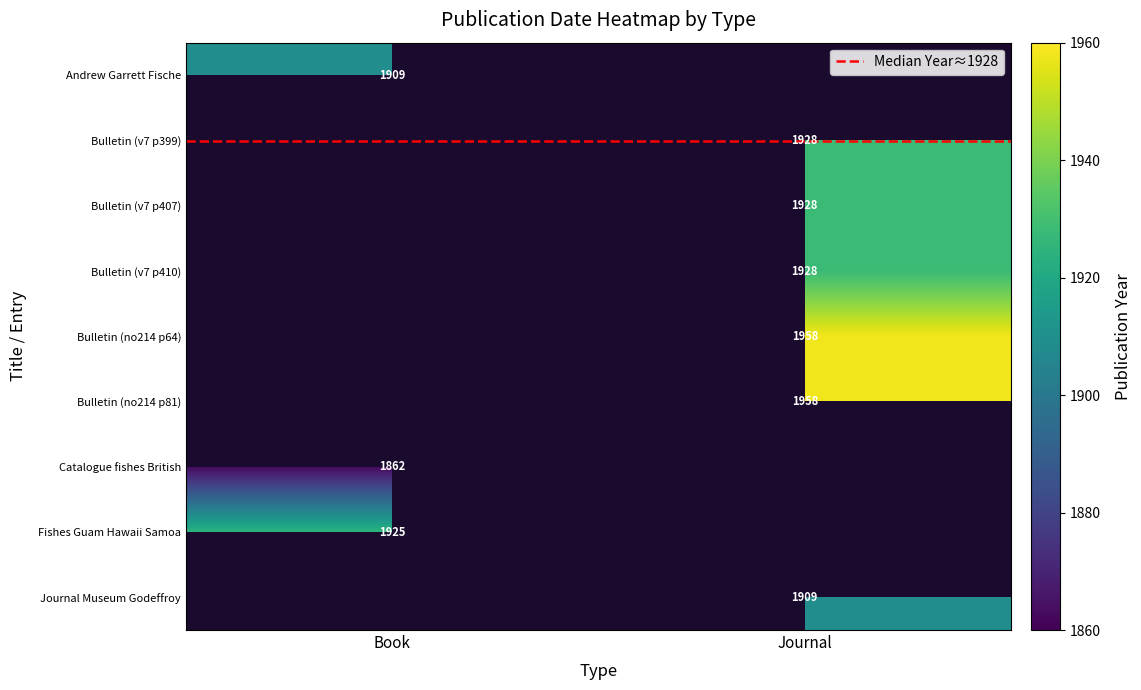

Read the Journal Museum Godeffroy value at Journal.

1909.0